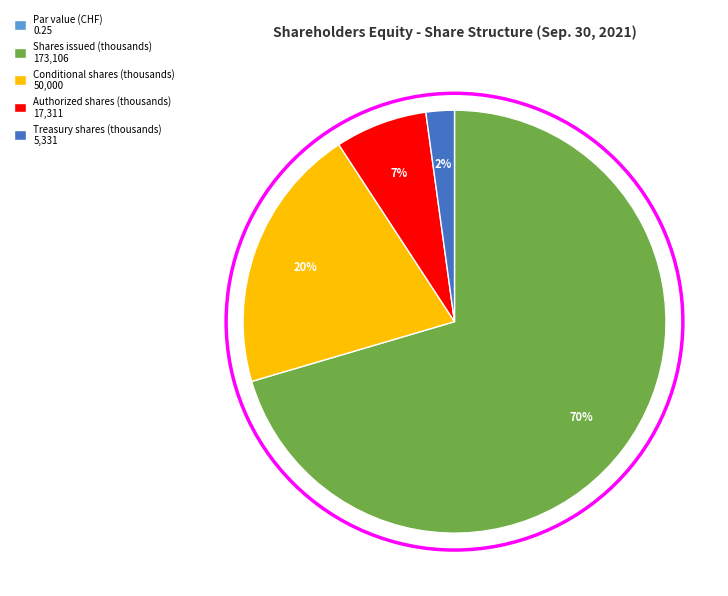

What is the largest slice in the pie chart?

Shares issued (thousands)